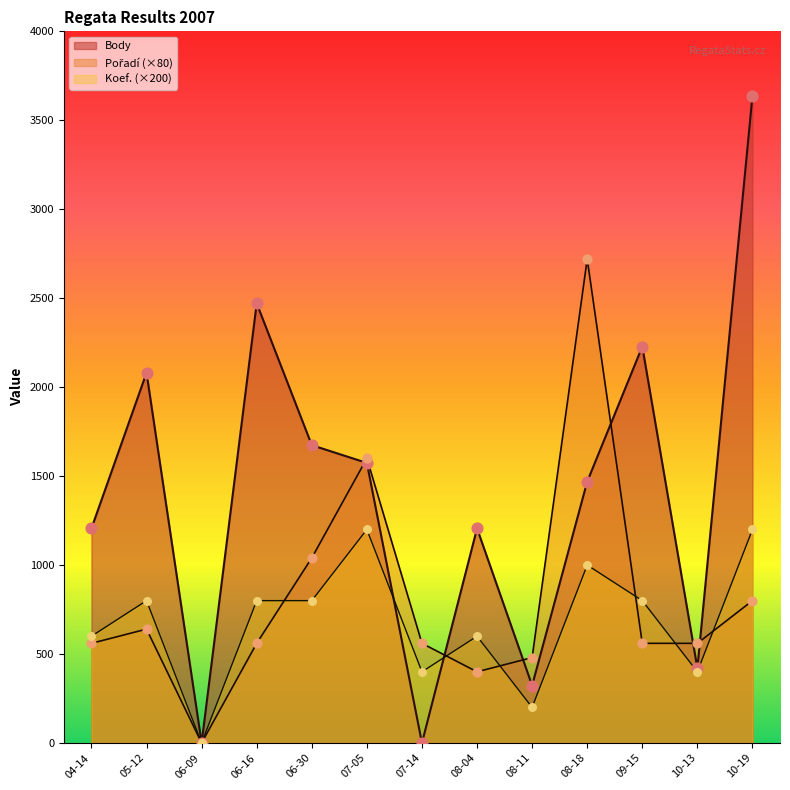

Which series has the widest spread of Y values?

Body